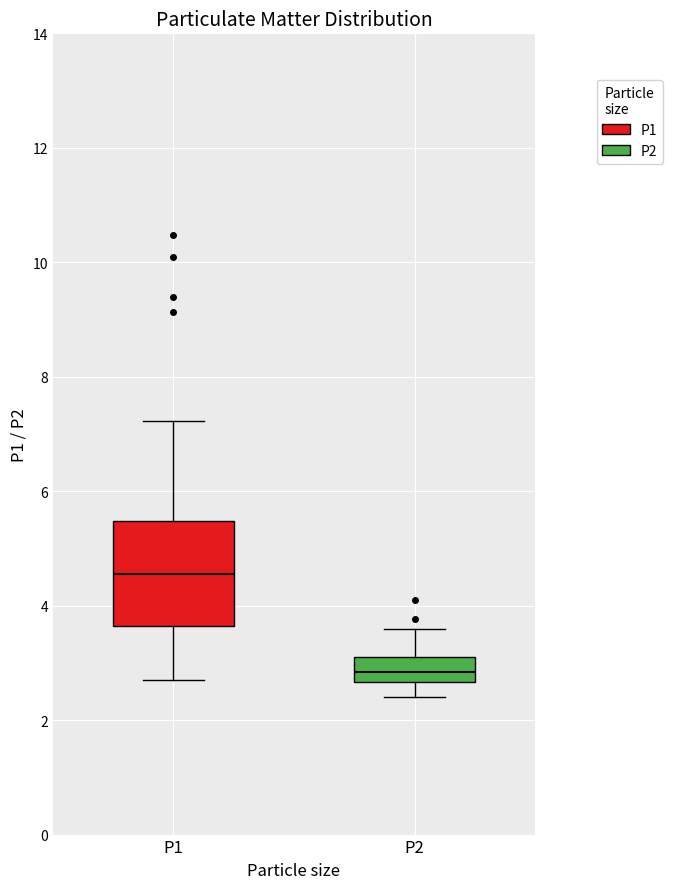

Reading left to right, transcribe this box plot: for each box, give where its median line is, the range the box spans, and where its two whiskers end, as read against the y-axis. The values are not printed on the chart, so give them approximately, as read against the axis.

P1: median 4.6, box 3.6 to 5.4, whiskers 2.8 to 7.2
P2: median 2.8, box 2.6 to 3.2, whiskers 2.4 to 3.6